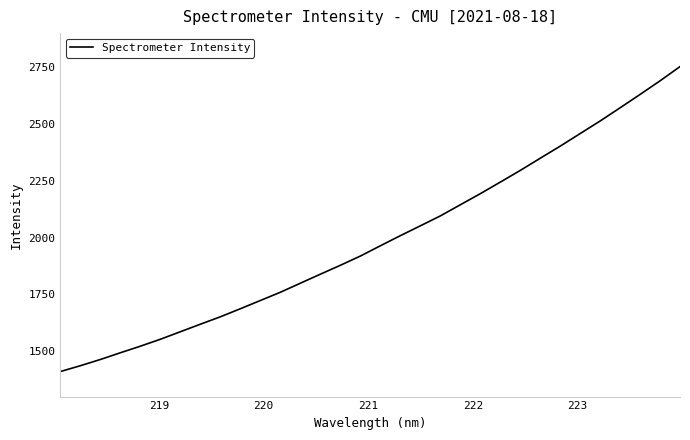

What is the difference between the maximum and minimum values?

1342.2